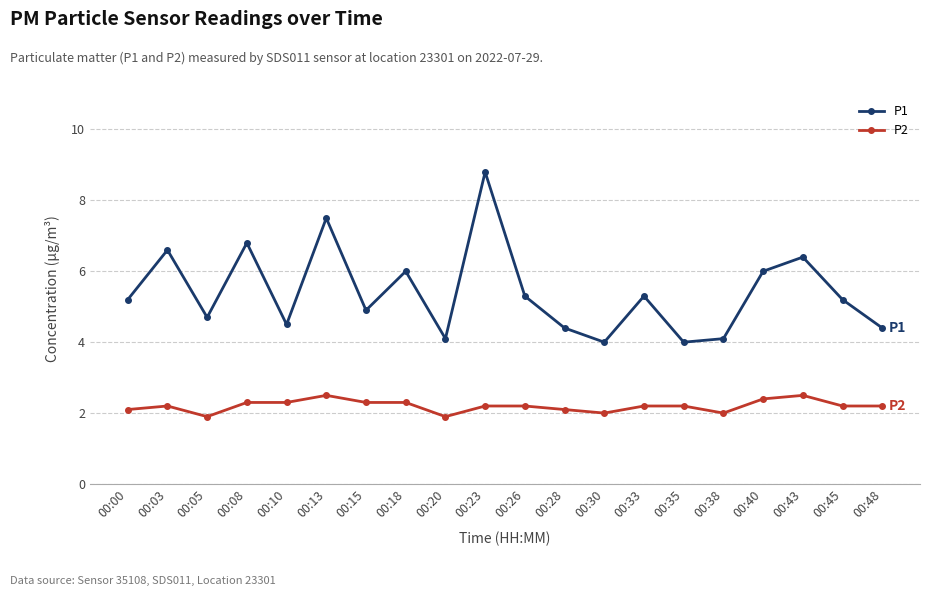

How many series are shown in this chart?

2